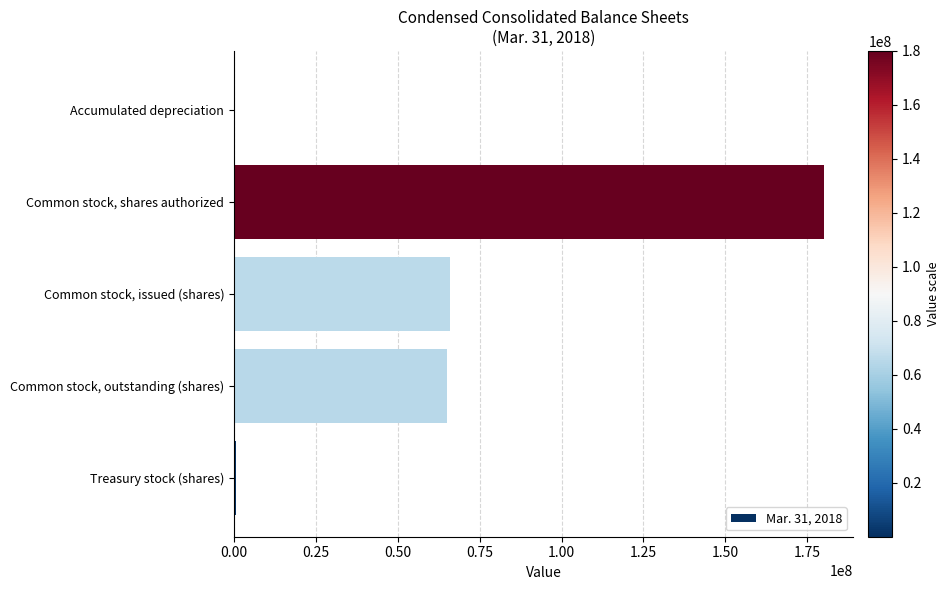

What is the sum of all values?

311876778